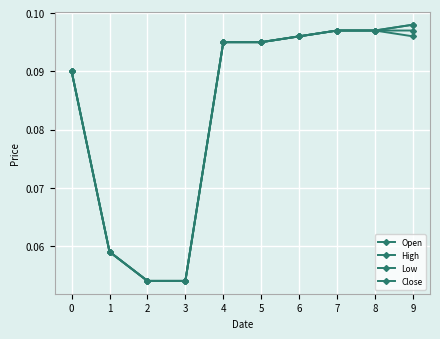

What is the value of the Open point at the 3rd from the left?

0.1